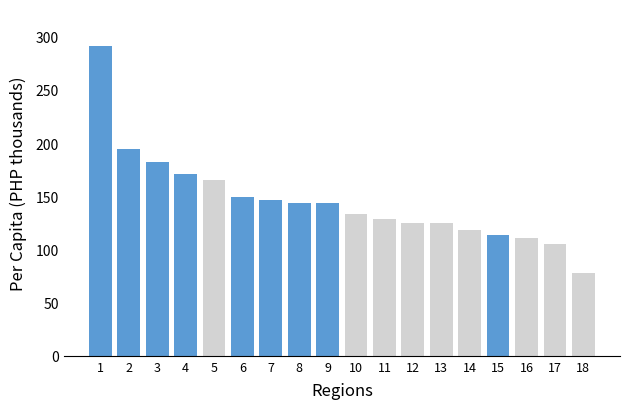

What is the value of the 18th bar from the left?

77.9